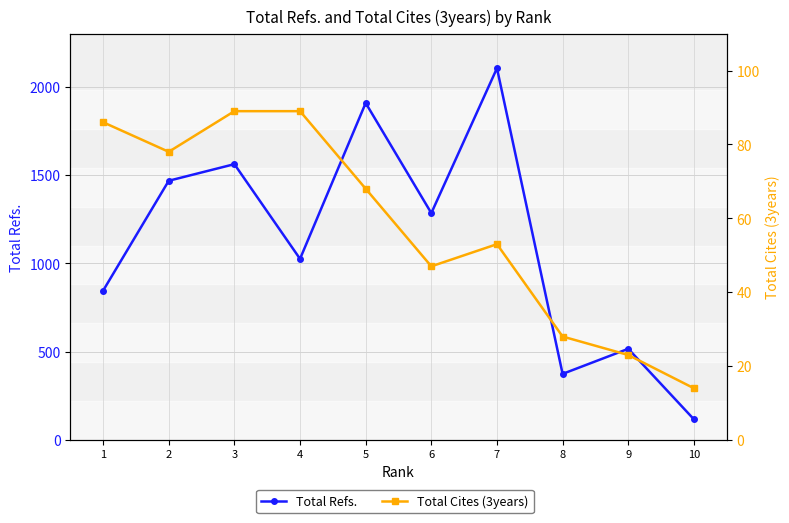

Reading right to left, transcribe all the data shown in this chart.

Total Refs.: 1=845	2=1467	3=1561	4=1025	5=1907	6=1284	7=2104	8=374	9=516	10=117
Total Cites (3years): 1=86	2=78	3=89	4=89	5=68	6=47	7=53	8=28	9=23	10=14